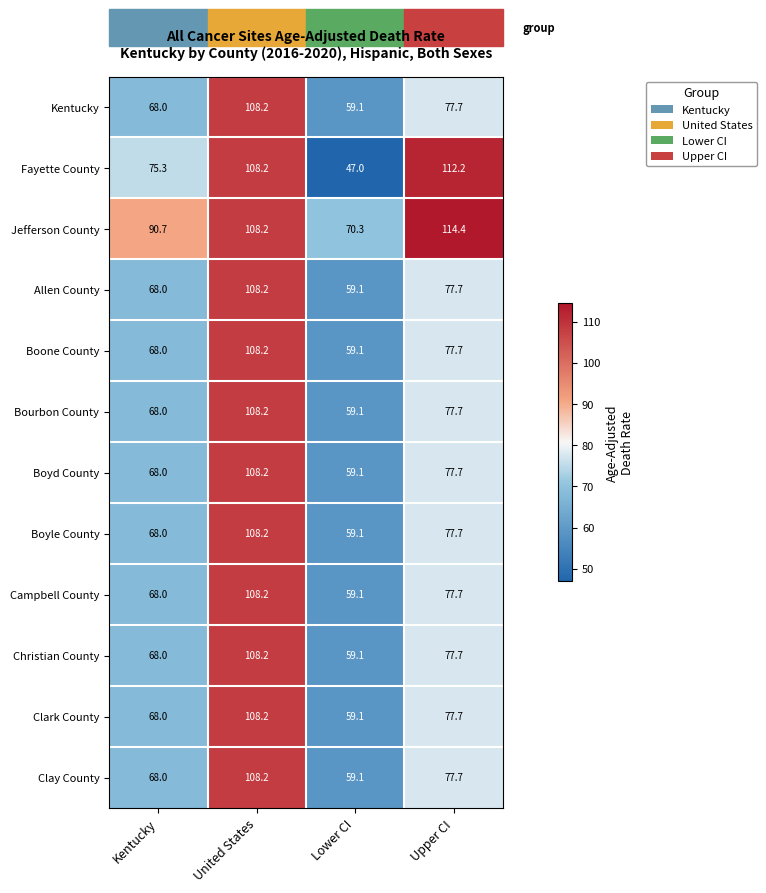

Which series changed the most between Kentucky and Upper CI?

Fayette County